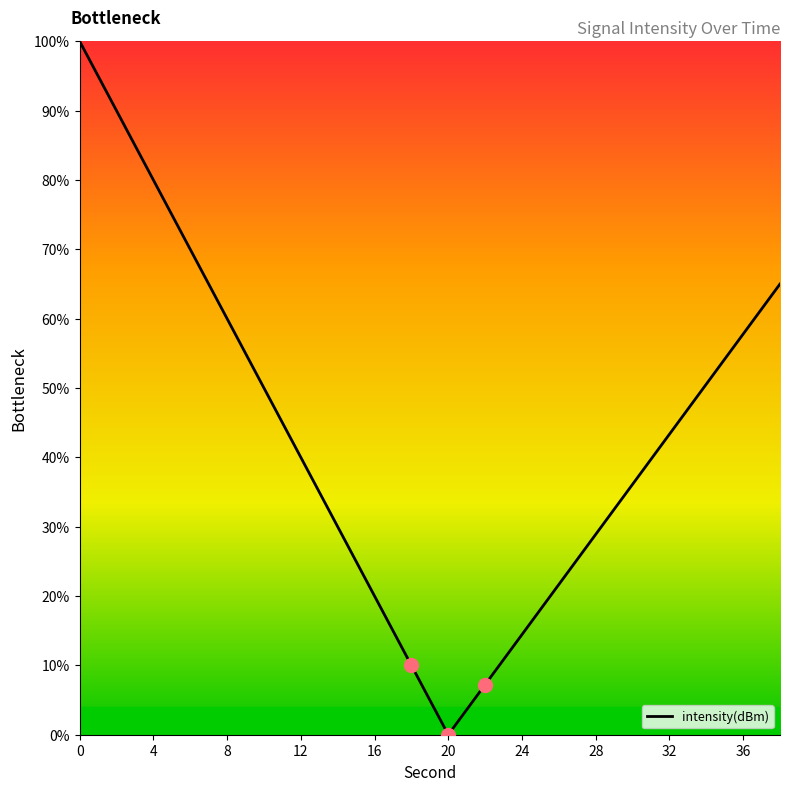

What is the greatest value displayed?

100.0